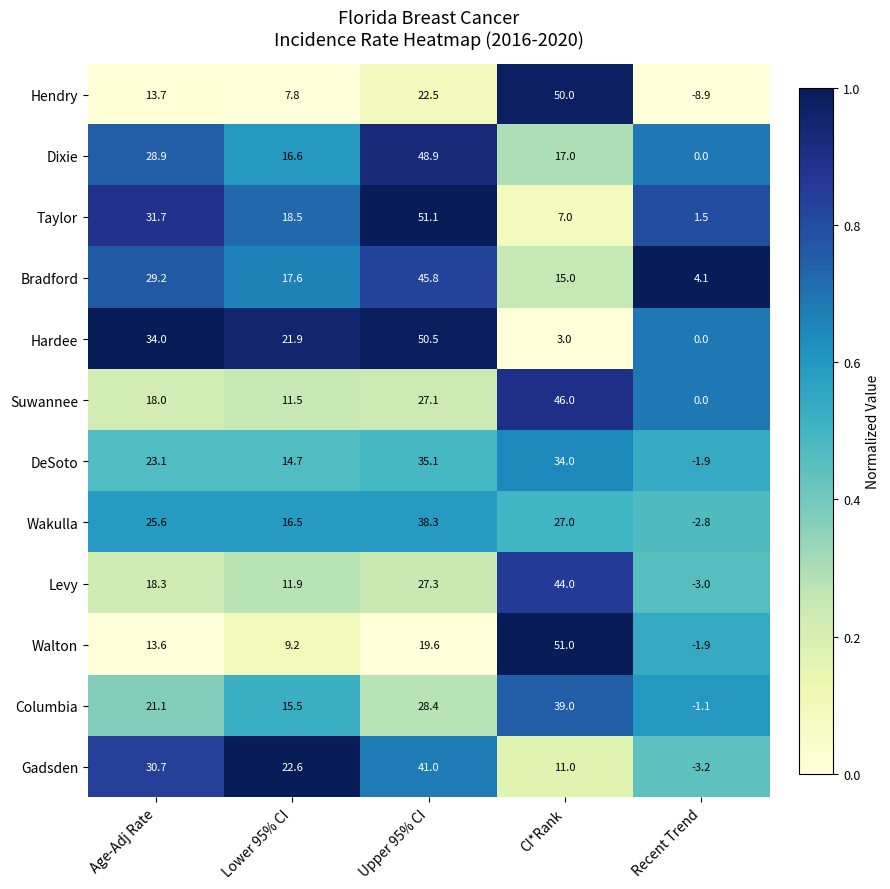

At how many categories does at least one series exceed 0?

5